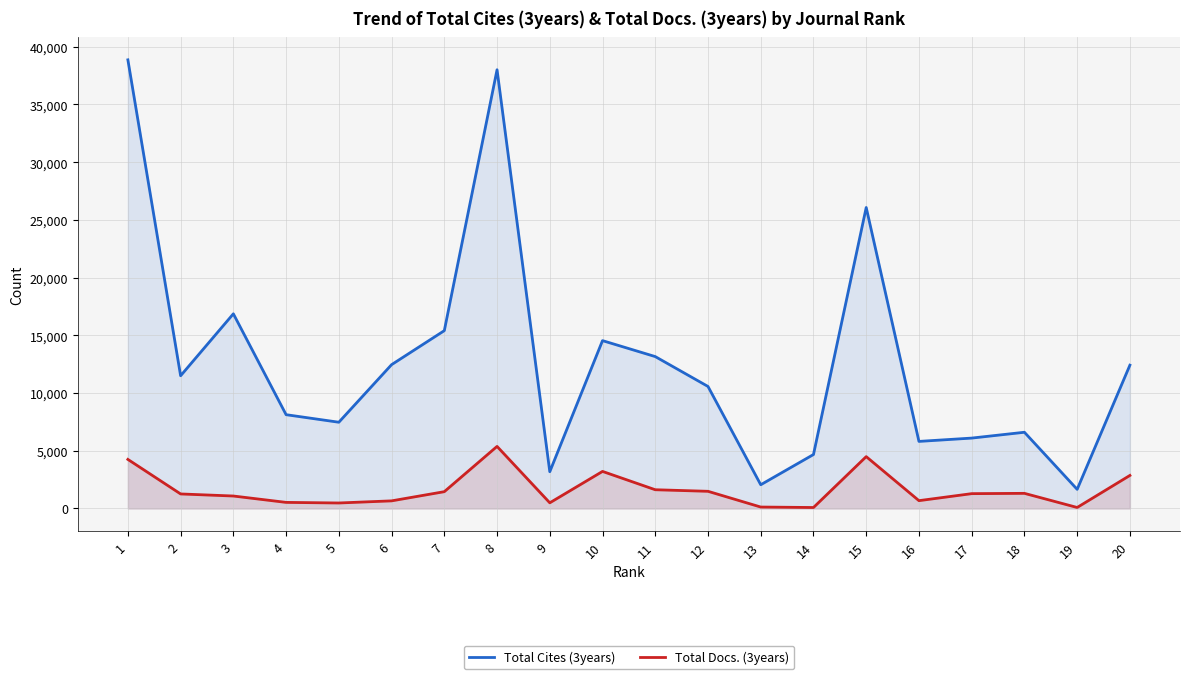

Reading right to left, extract all data points from this chart.

Total Cites (3years): 12414	1658	6603	6098	5811	26073	4674	2056	10570	13158	14540	3185	38005	15405	12458	7471	8125	16864	11497	38863
Total Docs. (3years): 2862	87	1311	1285	678	4492	84	125	1488	1624	3211	491	5377	1456	660	476	528	1080	1259	4251